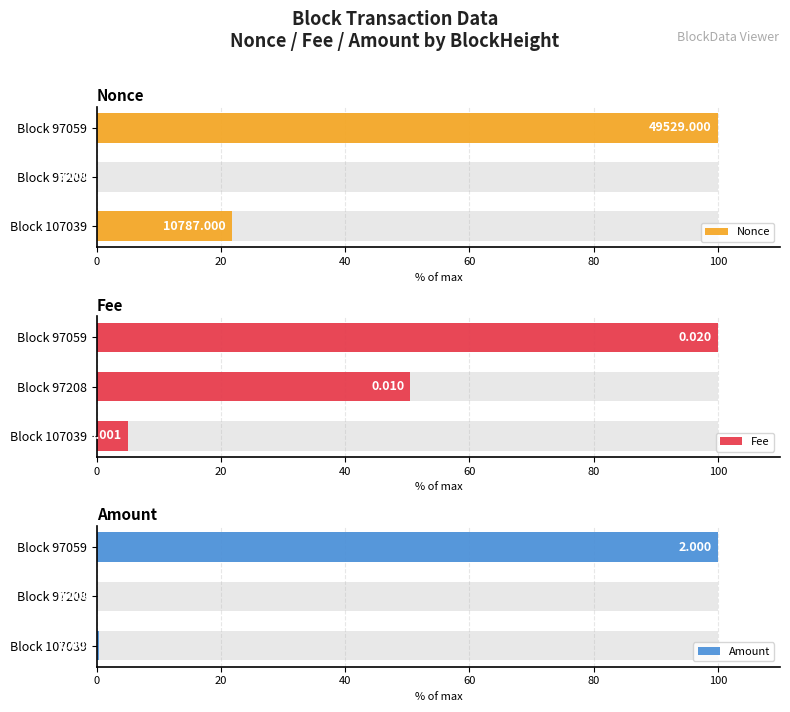

Which series has the widest spread of values?

Nonce